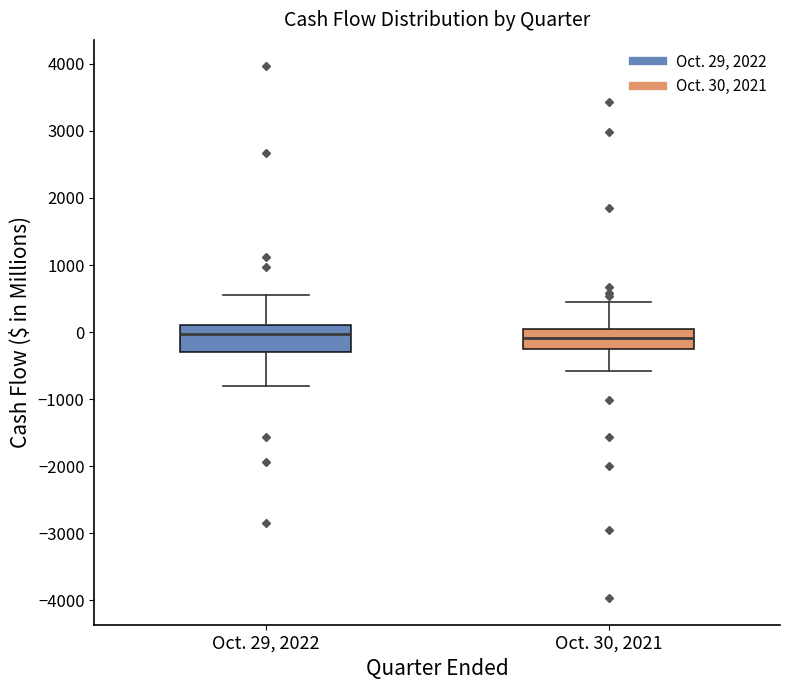

Reading left to right, transcribe this box plot: for each box, give where its median line is, the range the box spans, and where its two whiskers end, as read against the y-axis. The values are not printed on the chart, so give them approximately, as read against the axis.

Oct. 29, 2022: median 0, box -300 to 100, whiskers -800 to 600
Oct. 30, 2021: median -100, box -300 to 0, whiskers -600 to 500